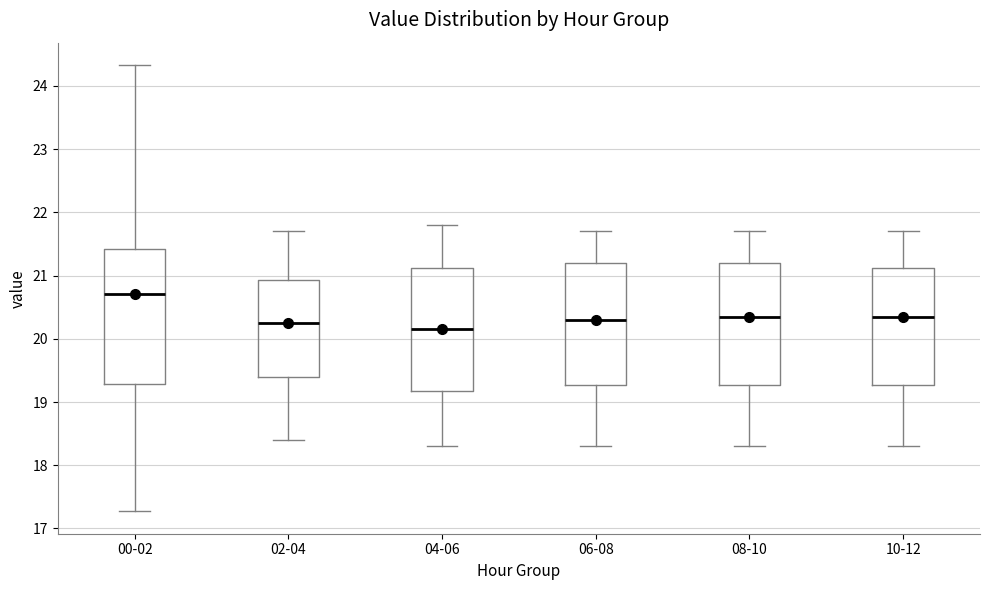

Which box's median line is the lowest?

04-06